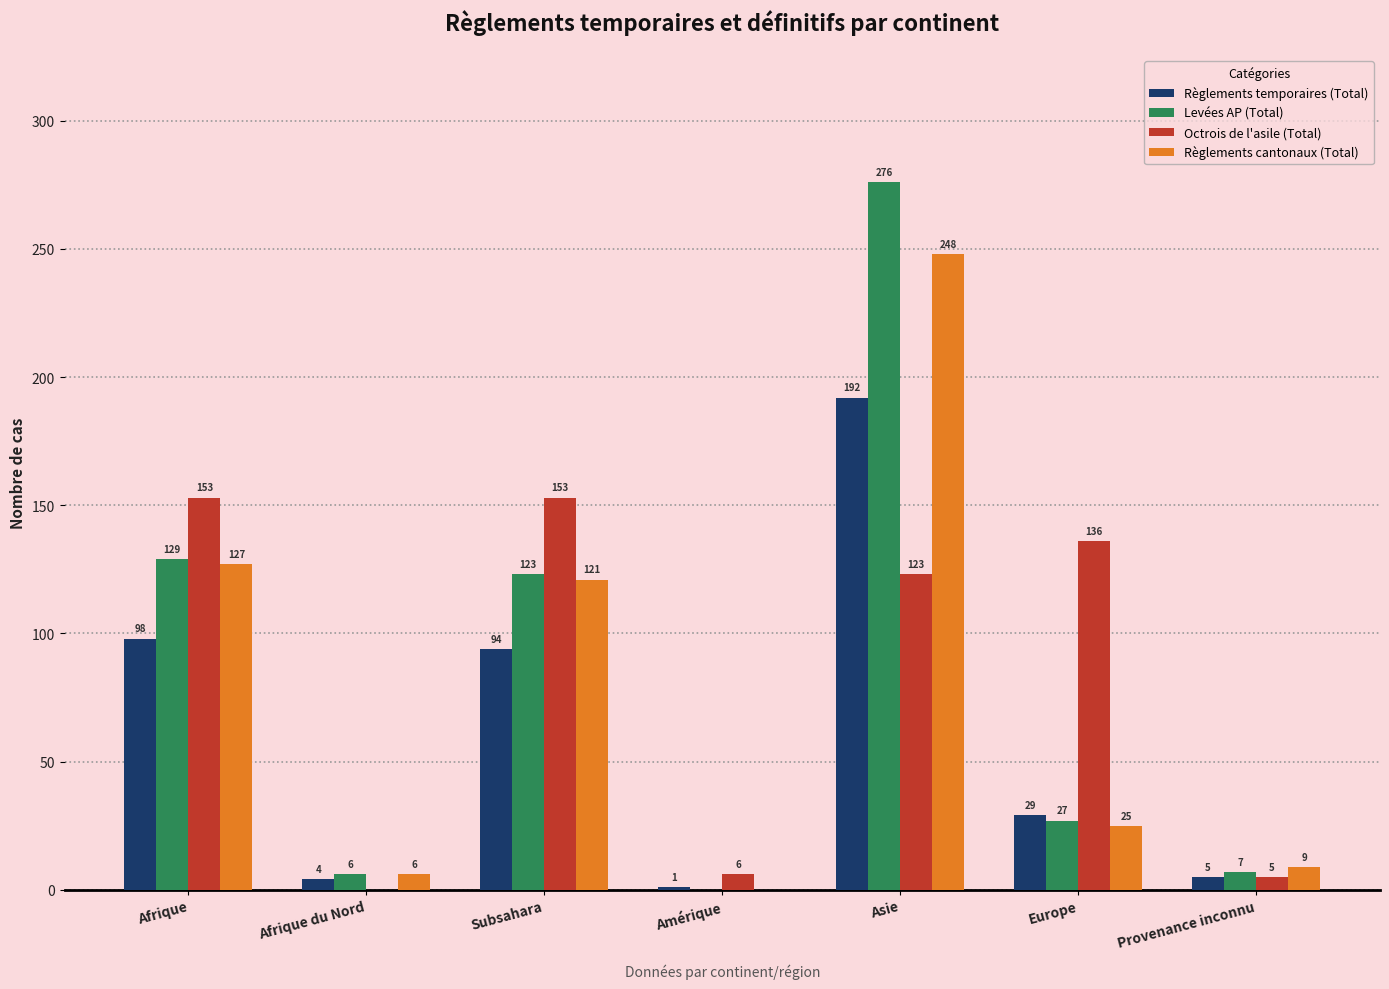

Are the bars horizontal?

No